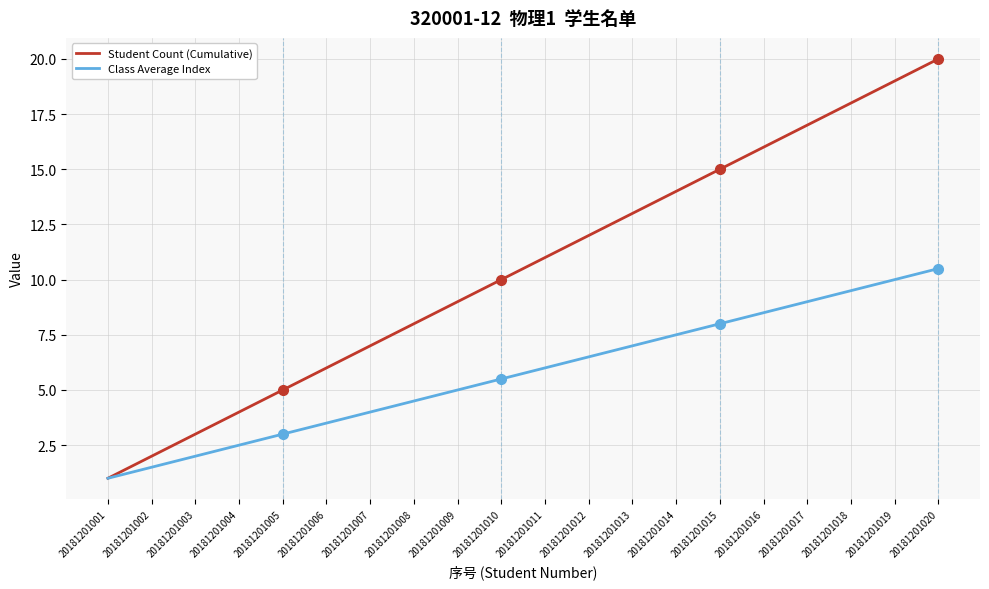

Which category has the lowest value in the Class Average Index series?

20181201001